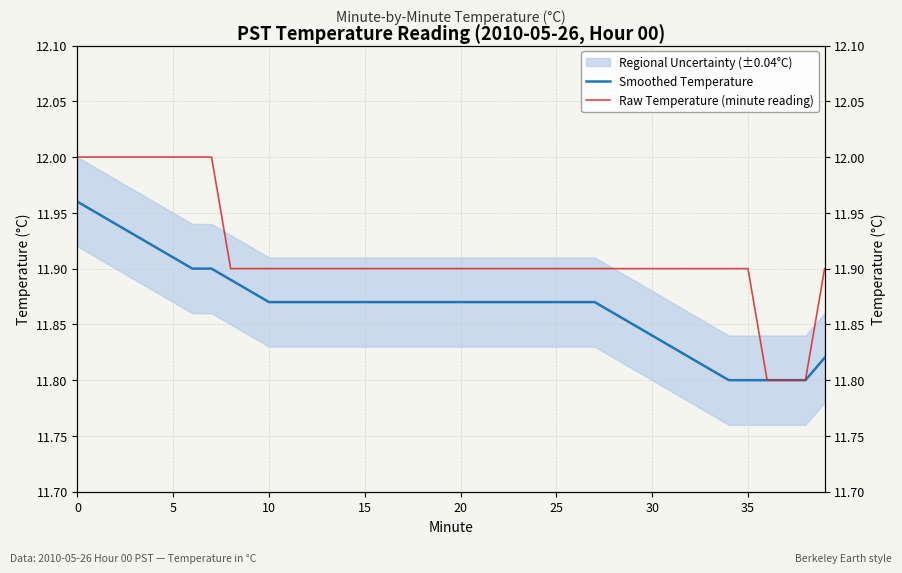

True or false: Smoothed Temperature and Raw Temperature (minute reading) cross at least once.

False